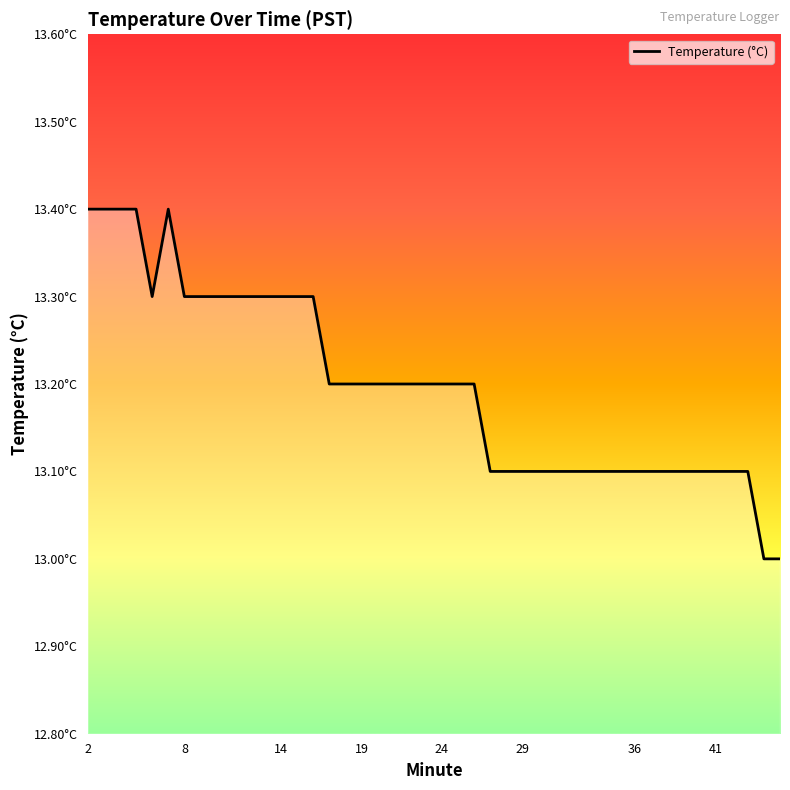

Reading left to right, transcribe all the data shown in this chart.

2=13.4	4=13.4	5=13.4	6=13.3	7=13.4	8=13.3	9=13.3	10=13.3	11=13.3	13=13.3	14=13.3	15=13.3	16=13.3	17=13.2	18=13.2	19=13.2	20=13.2	21=13.2	22=13.2	23=13.2	24=13.2	25=13.2	26=13.2	27=13.1	28=13.1	29=13.1	31=13.1	32=13.1	33=13.1	34=13.1	36=13.1	37=13.1	38=13.1	39=13.1	40=13.1	41=13.1	42=13.1	43=13.1	44=13.0	45=13.0